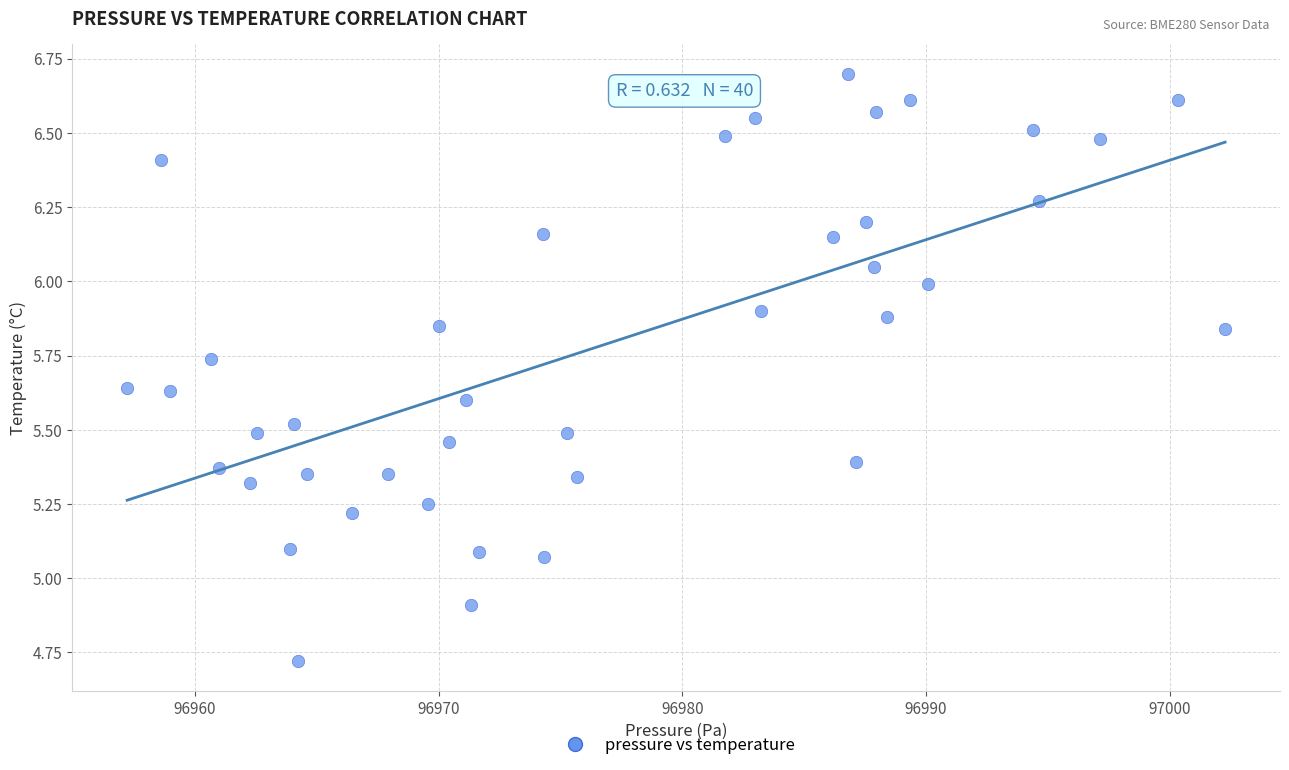

What is the range of X values (max minus min)?

45.1